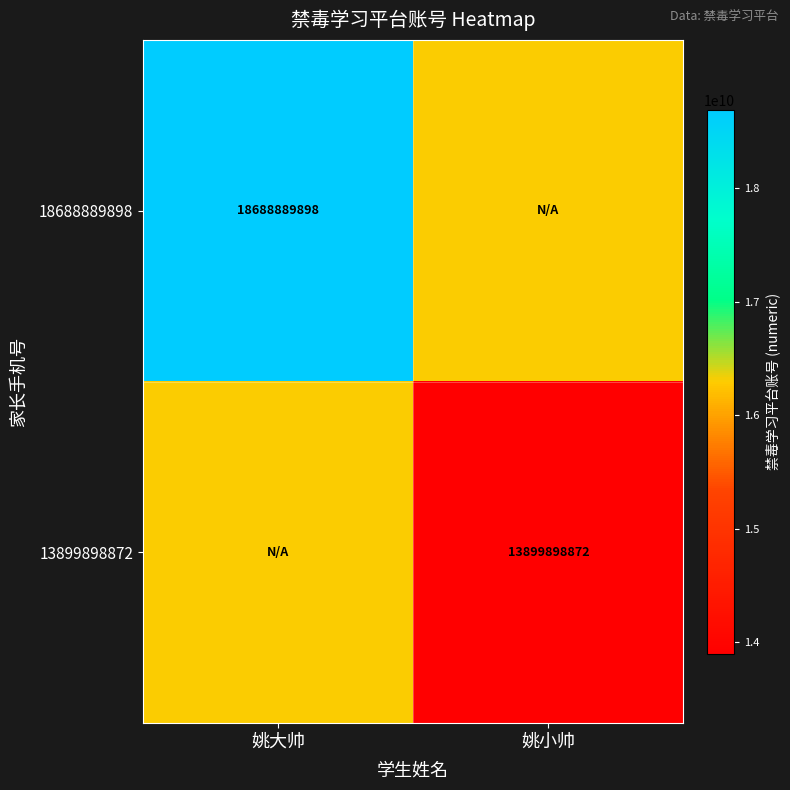

Is it true that 18688889898 equals 6947943747 at 姚大帅?

False